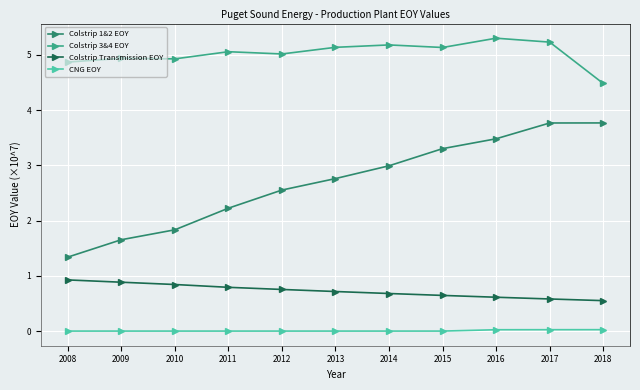

Which series changed the most between 2010 and 2018?

Colstrip 1&2 EOY